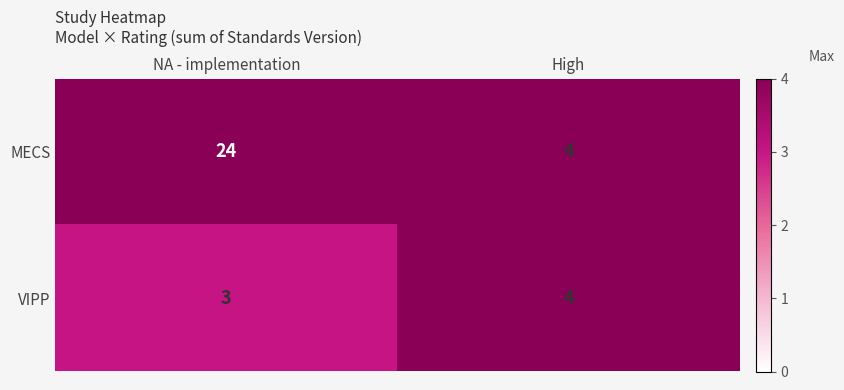

The value of VIPP at NA - implementation is 2. True or false?

False